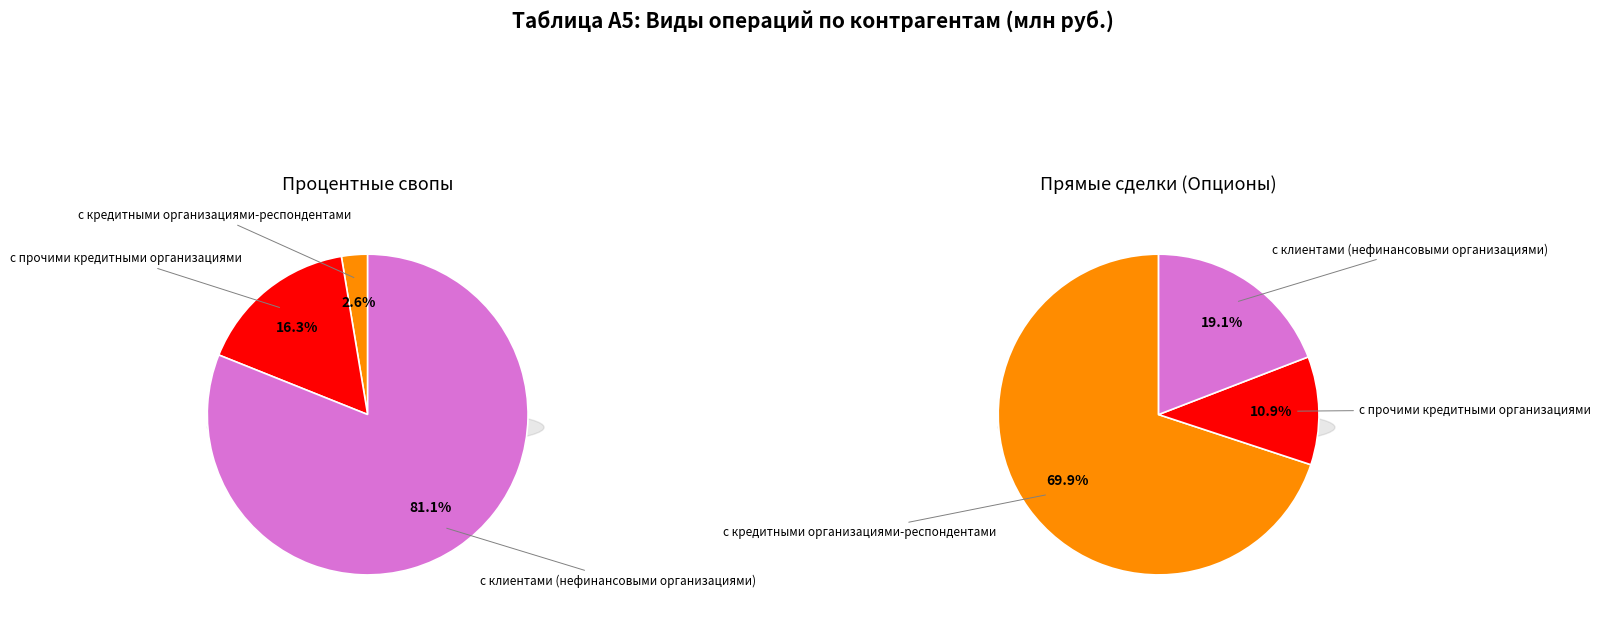

What portion of the pie excludes с прочими финансовыми организациями?

100.0%